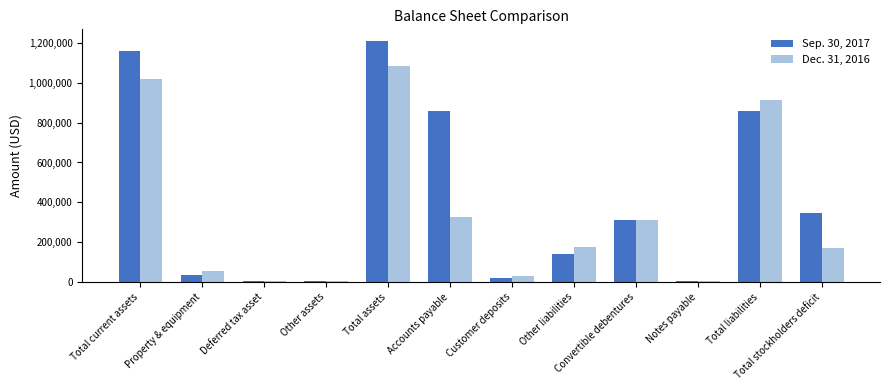

Is it true that Dec. 31, 2016 equals 31577 at Customer deposits?

True